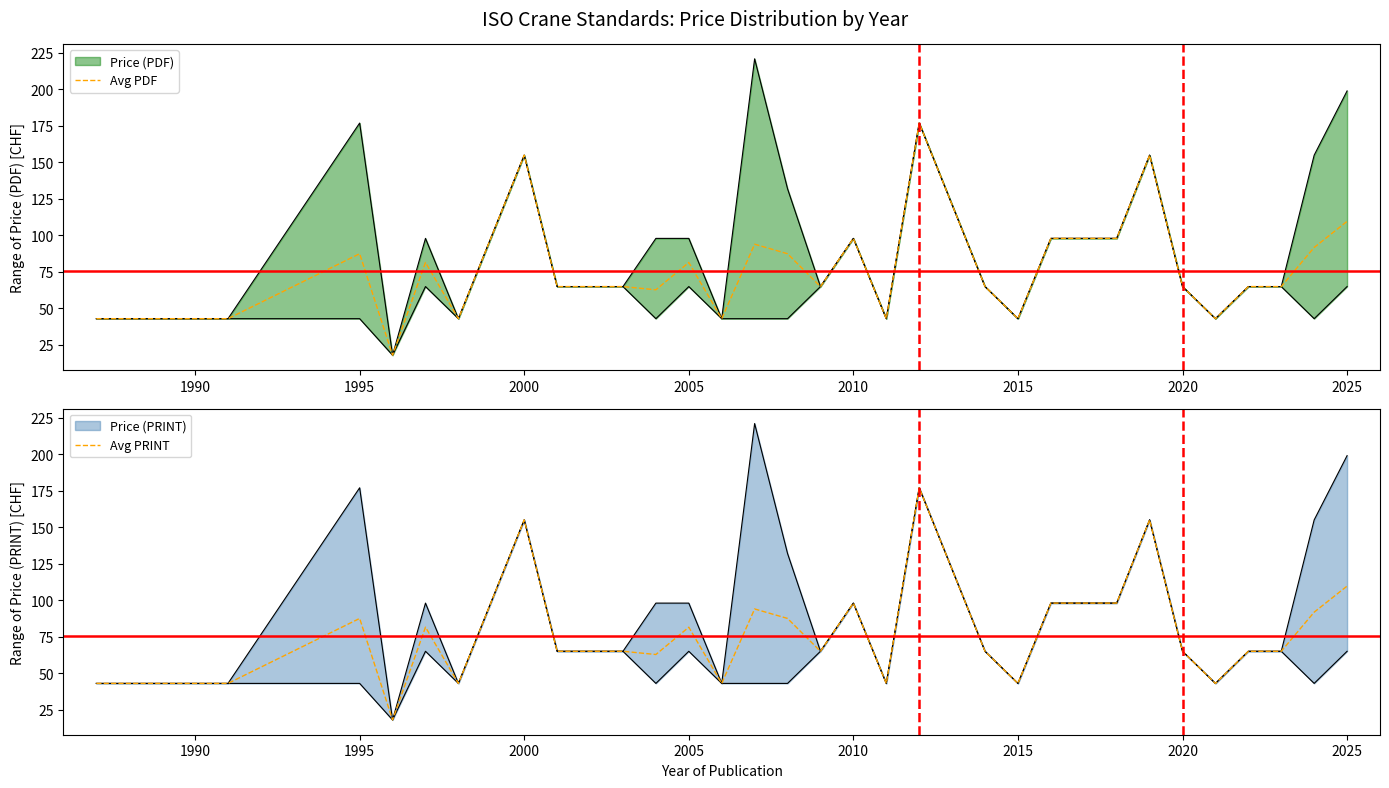

The Avg PDF series shows 147.7 at 1995. True or false?

False